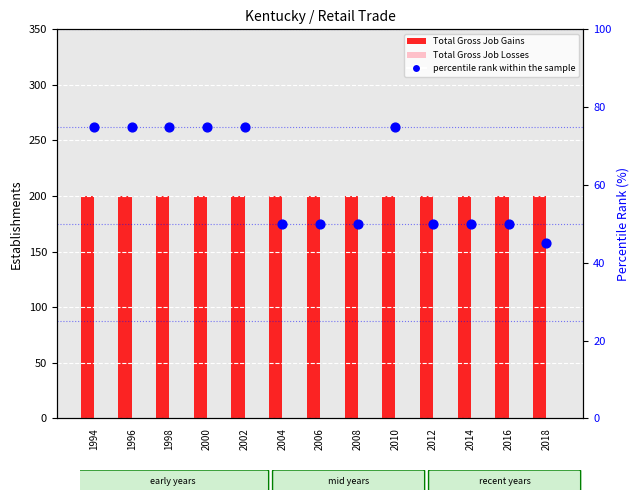

At which category is the sum across all series the highest?

1994